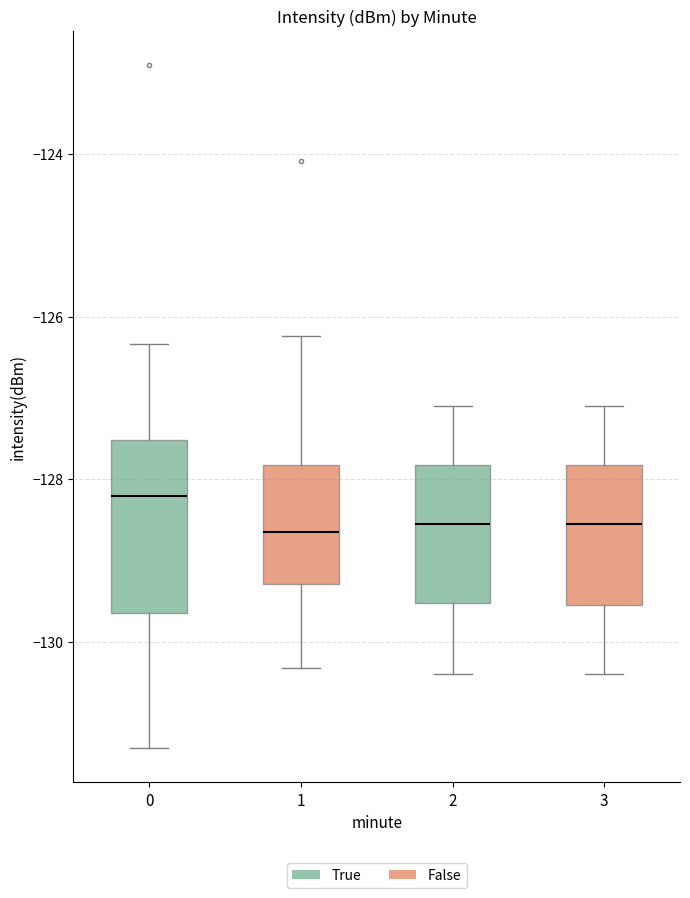

Reading left to right, transcribe this box plot: for each box, give where its median line is, the range the box spans, and where its two whiskers end, as read against the y-axis. The values are not printed on the chart, so give them approximately, as read against the axis.

0: median -128.2, box -129.6 to -127.6, whiskers -131.4 to -126.4
1: median -128.6, box -129.2 to -127.8, whiskers -130.4 to -126.2
2: median -128.6, box -129.6 to -127.8, whiskers -130.4 to -127.0
3: median -128.6, box -129.6 to -127.8, whiskers -130.4 to -127.0